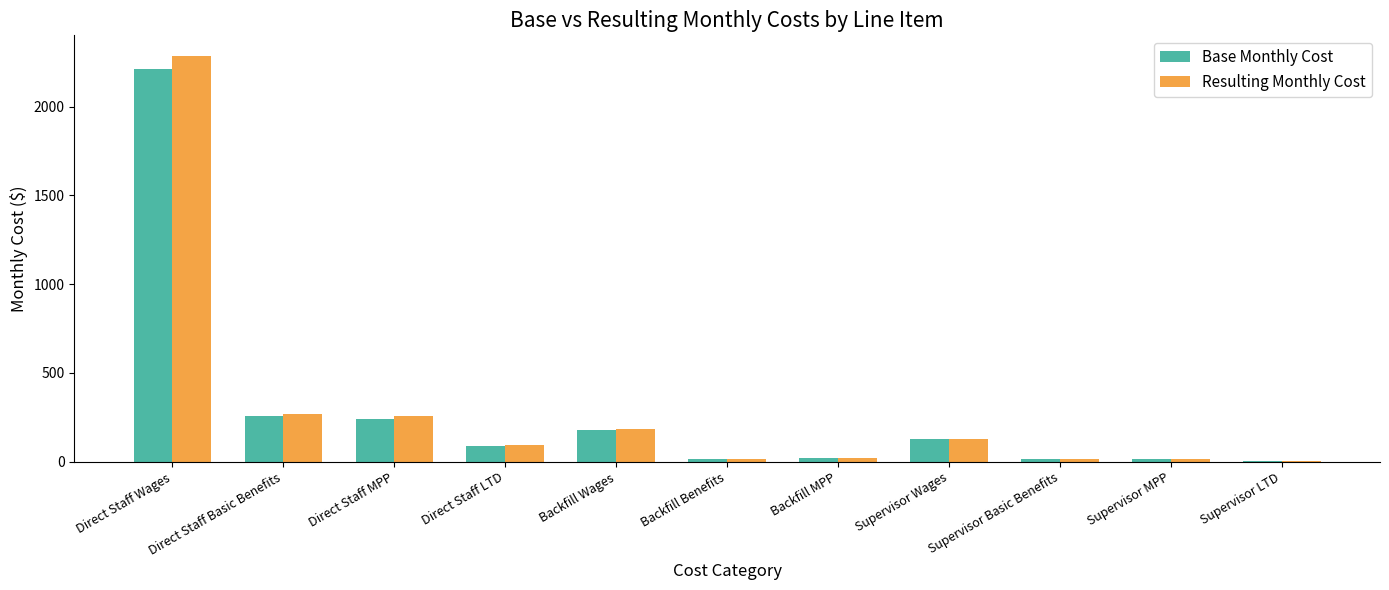

What is the sum of the Resulting Monthly Cost values at Supervisor MPP and Direct Staff LTD?

108.3